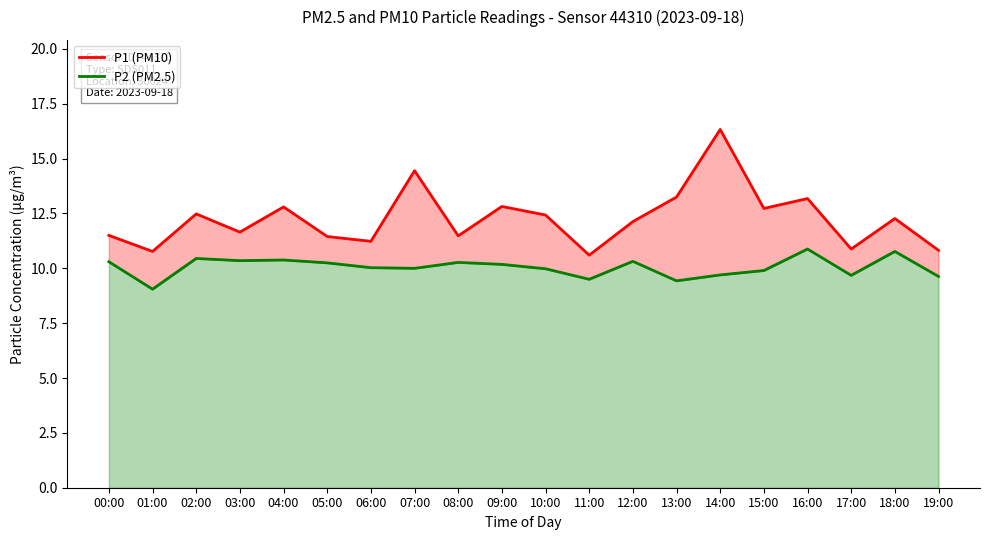

What is the maximum value shown in the chart?

16.3